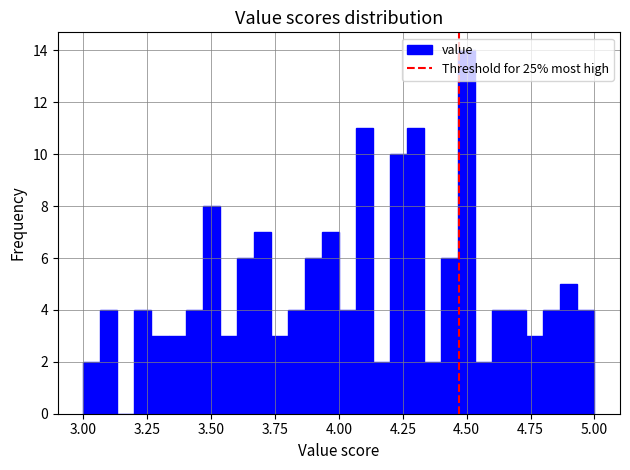

Around what value on the x-axis is the tallest bar? Give the approximate position of its centre, as read against the axis.

4.50